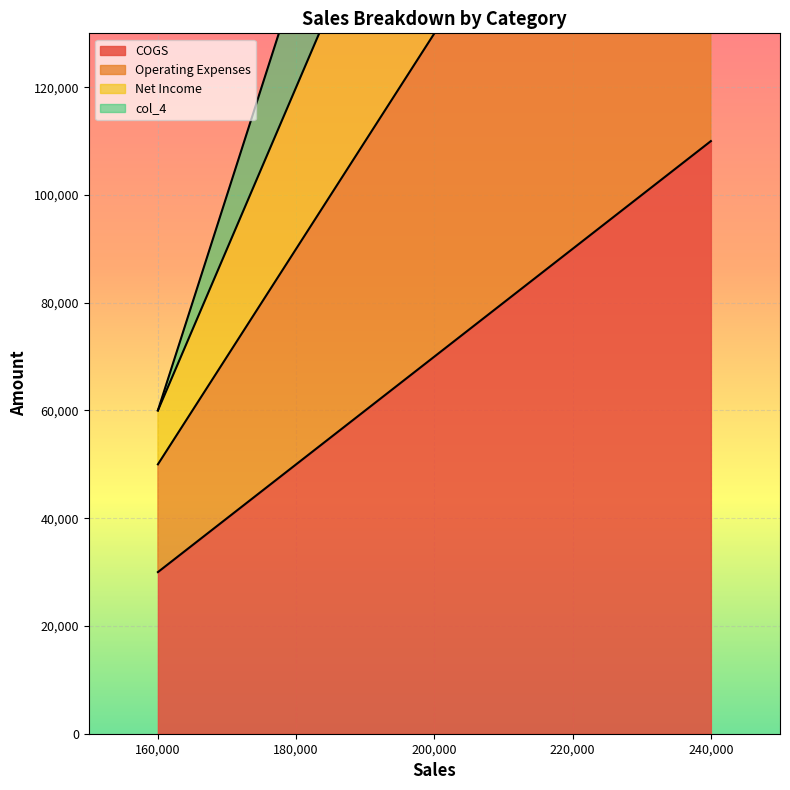

Rank the series at 220000 from highest to lowest value.

col_4, Net Income, Operating Expenses, COGS